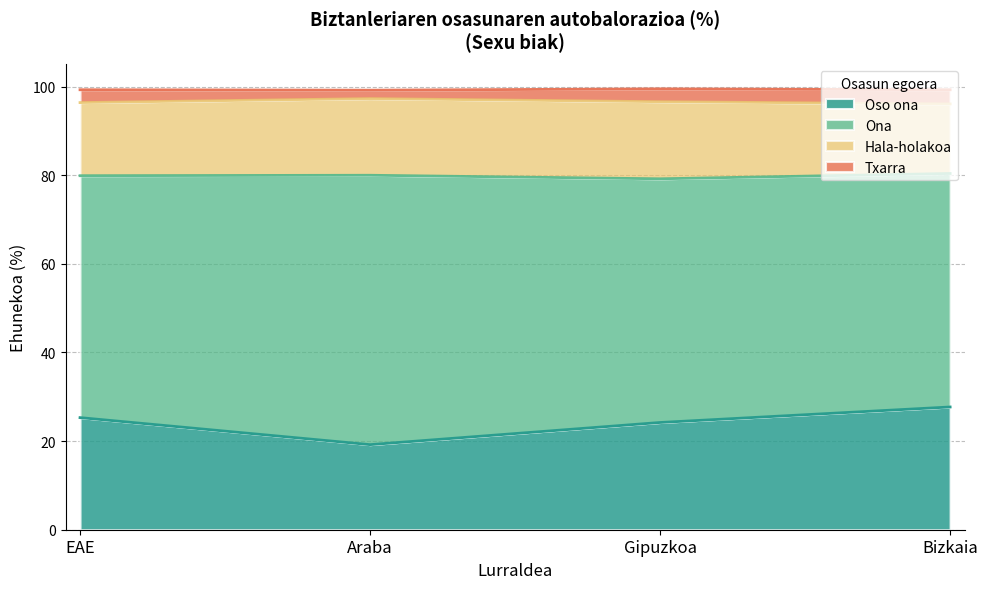

What is the label of the 1st point from the left?

EAE